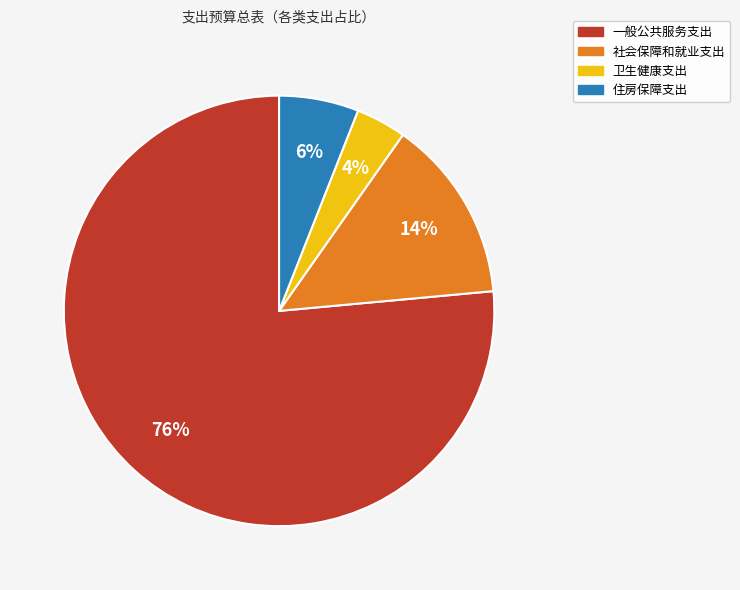

Is there any slice that represents more than half of the pie?

Yes